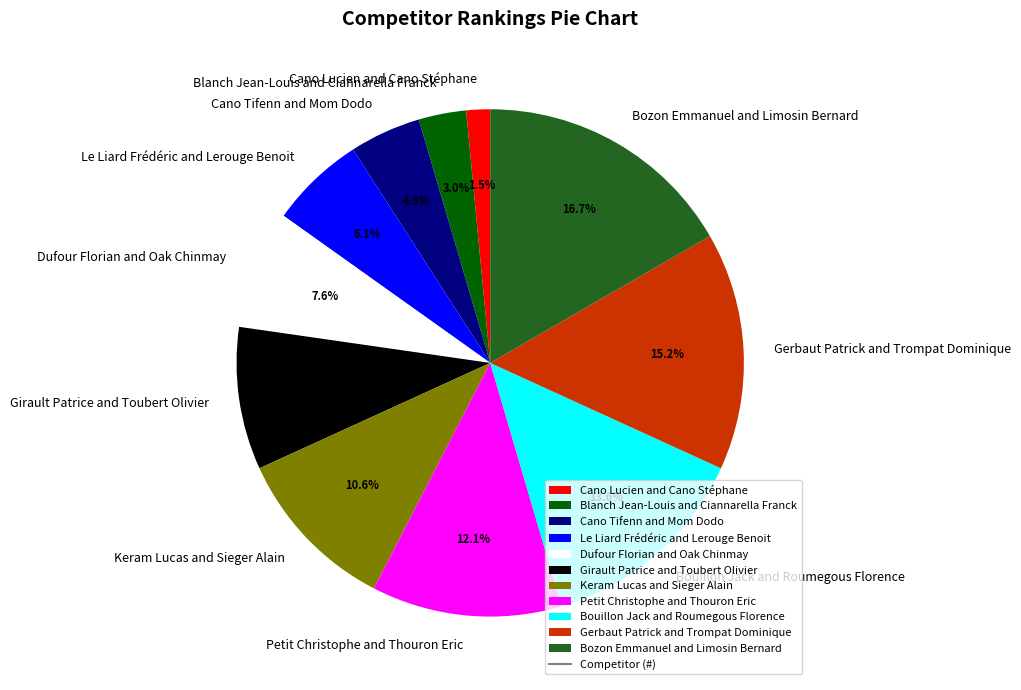

Is Girault Patrice and Toubert Olivier the majority of the pie?

No